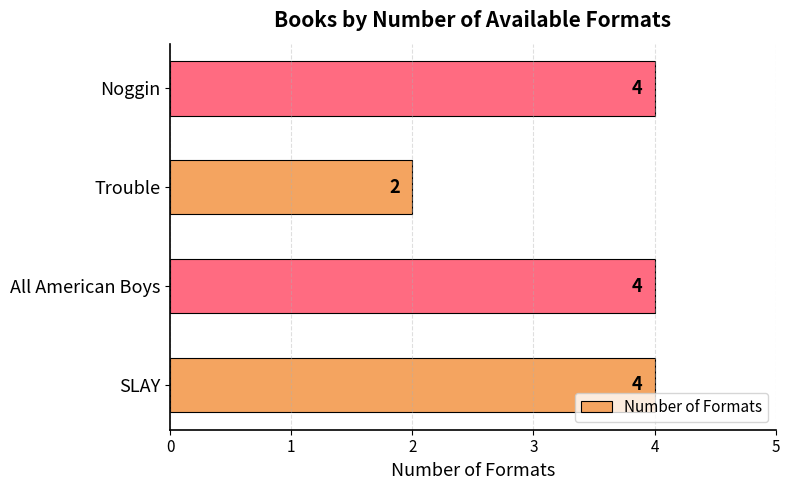

What is the smallest value displayed?

2